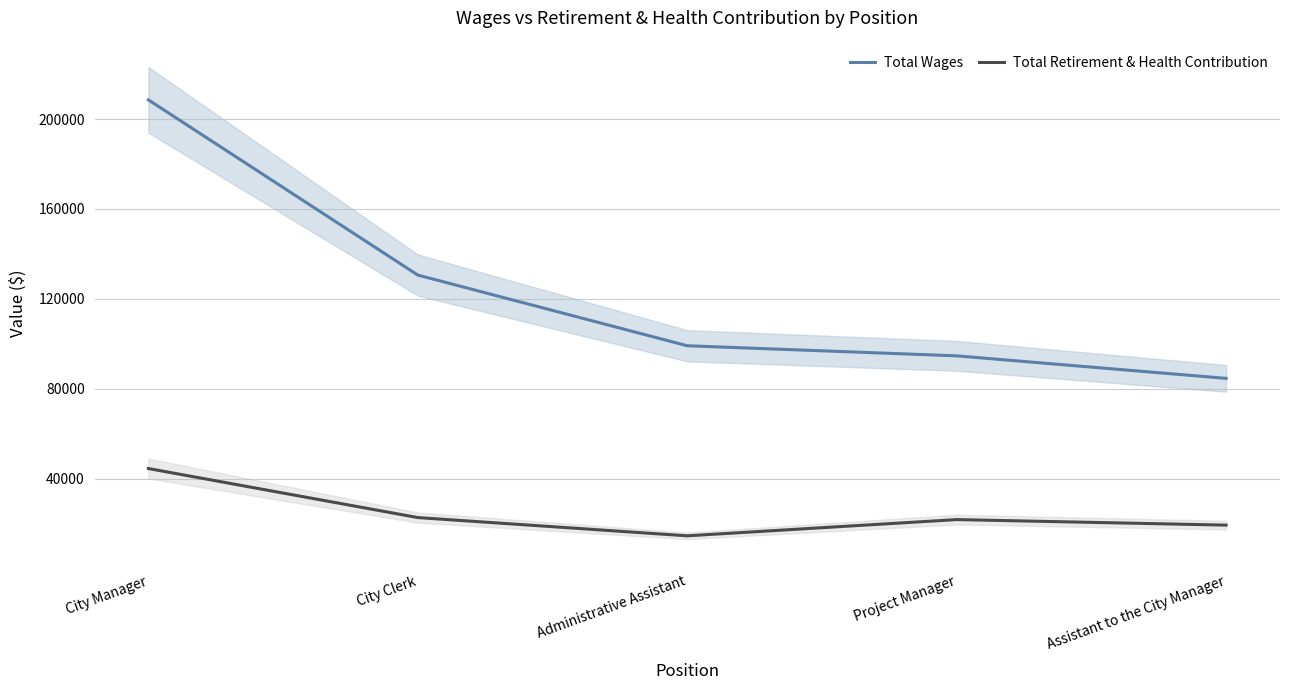

Which series changed the most between City Manager and City Clerk?

Total Wages